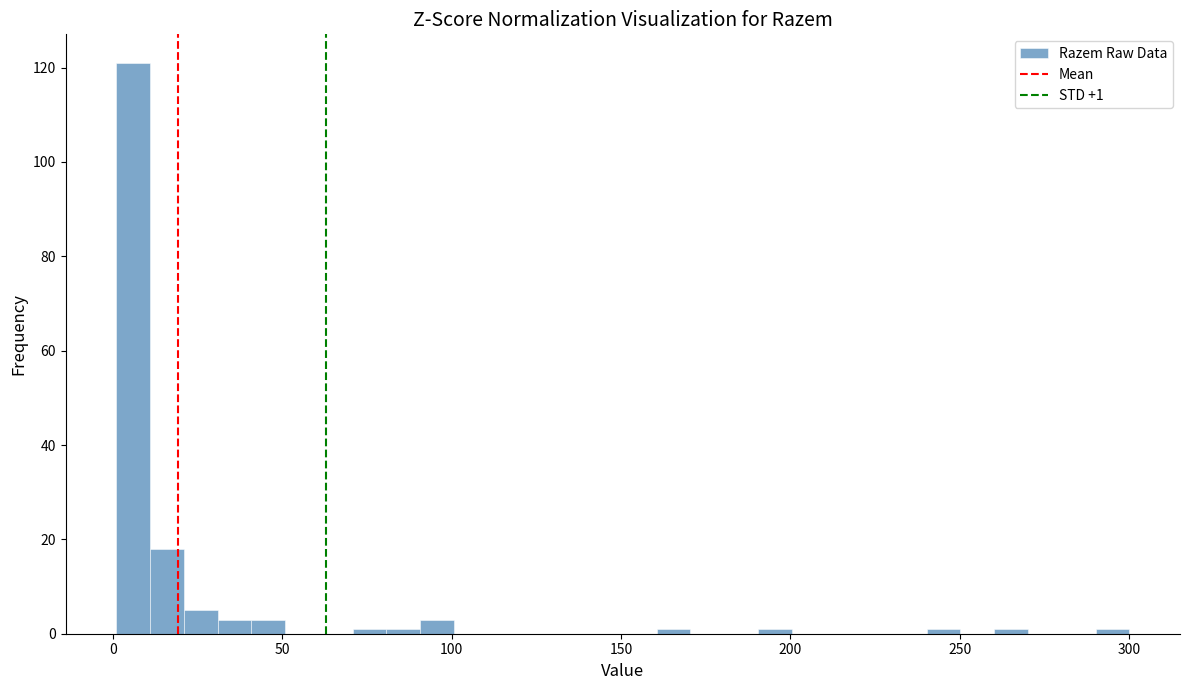

Read against the x-axis, roughly where is the centre of the tallest bar?

5